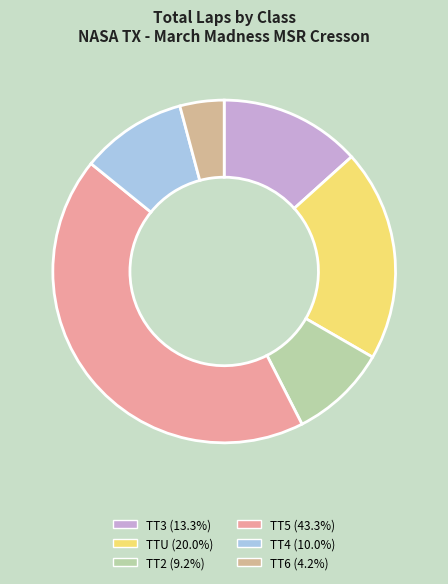

What is the ratio of the value at TT2 to the value at TT3?

0.7